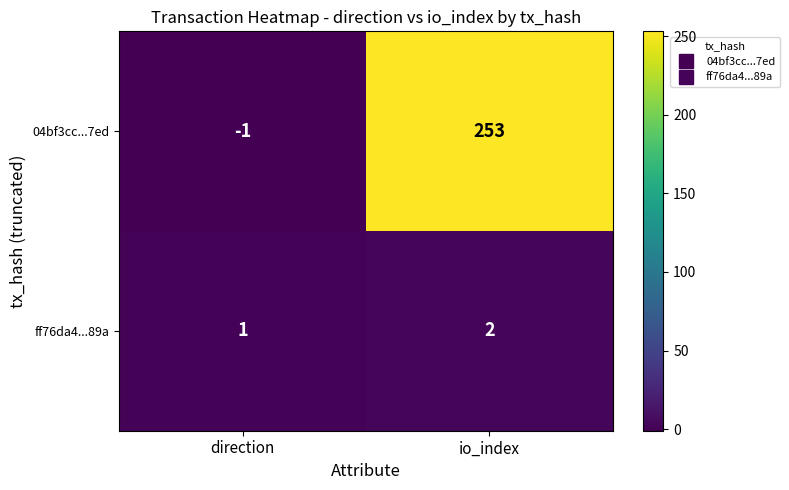

At which category is the sum across all series the highest?

io_index